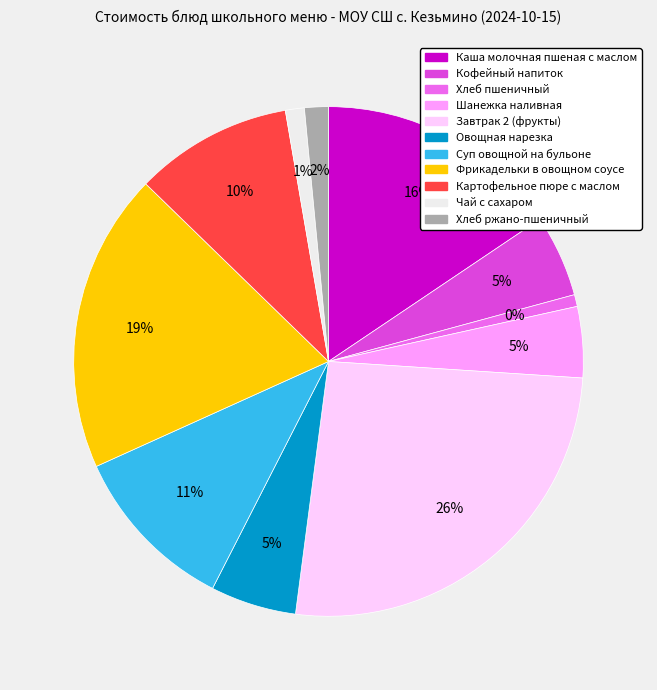

What is the change in value from Кофейный напиток to Фрикадельки в овощном соусе?

+27.6